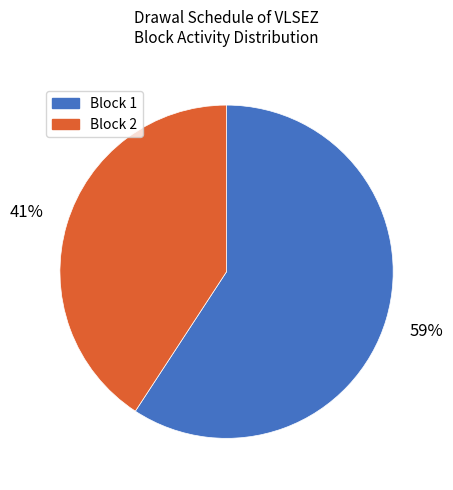

Does any single category account for the majority?

Yes